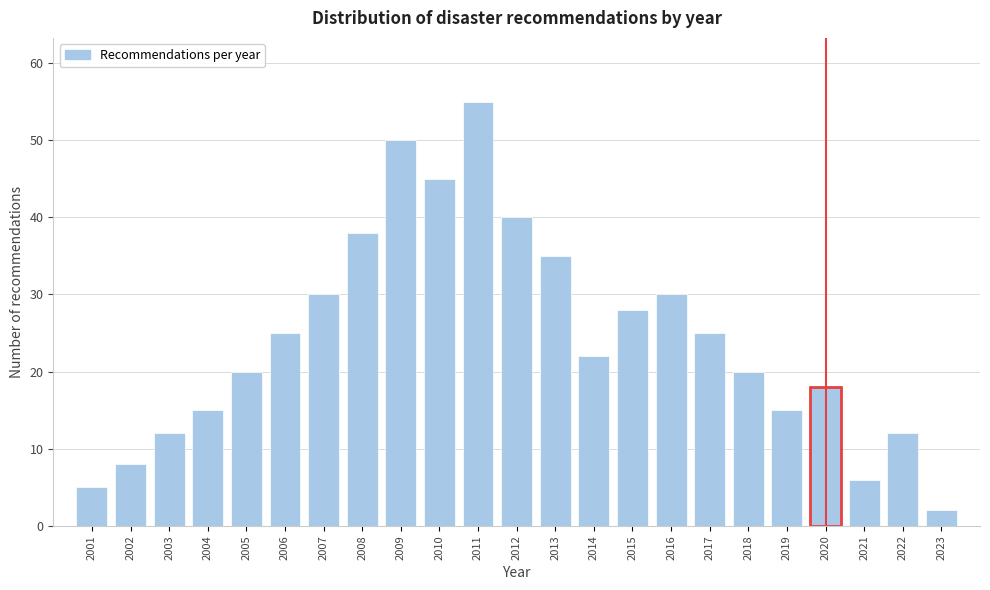

Reading right to left, list all the values displayed in this chart.

2023=2	2022=12	2021=6	2020=18	2019=15	2018=20	2017=25	2016=30	2015=28	2014=22	2013=35	2012=40	2011=55	2010=45	2009=50	2008=38	2007=30	2006=25	2005=20	2004=15	2003=12	2002=8	2001=5